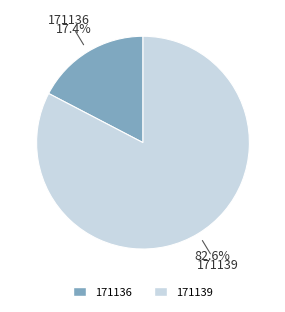

How many segments does this pie chart have?

2